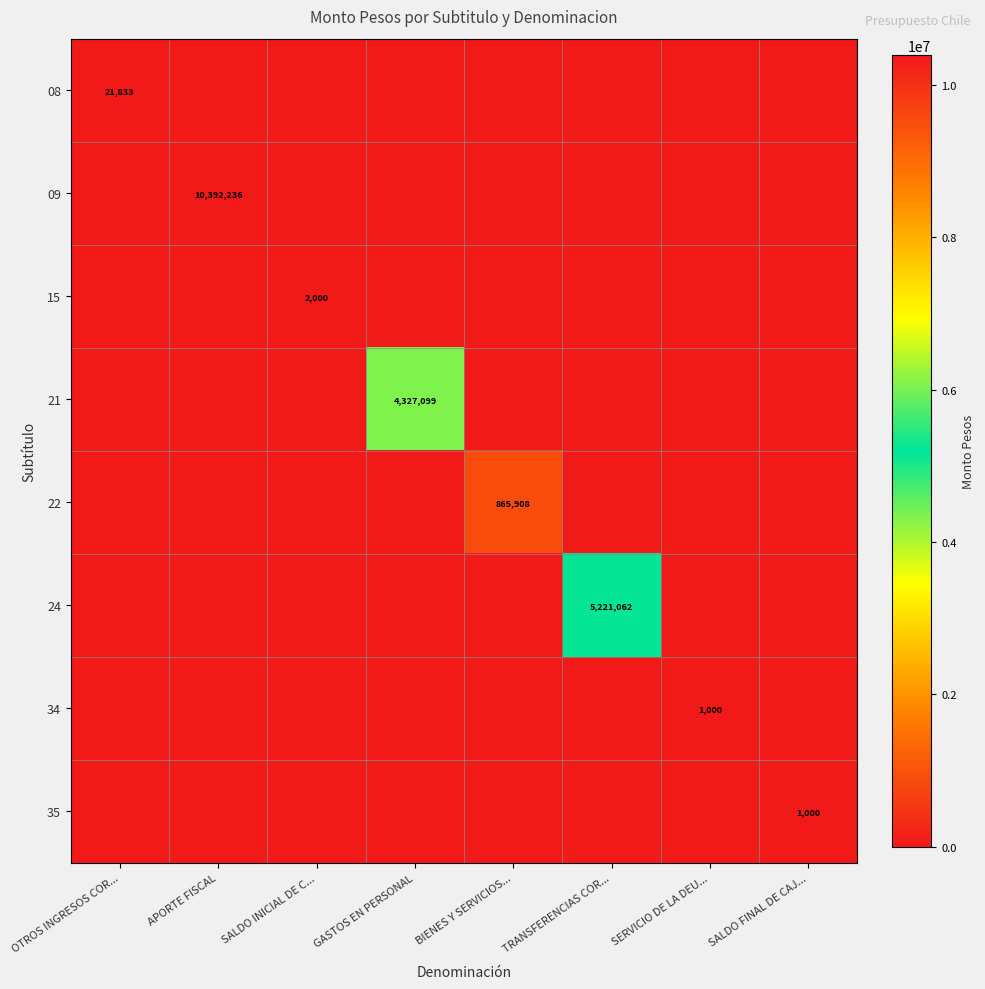

How many distinct data groups are displayed?

8